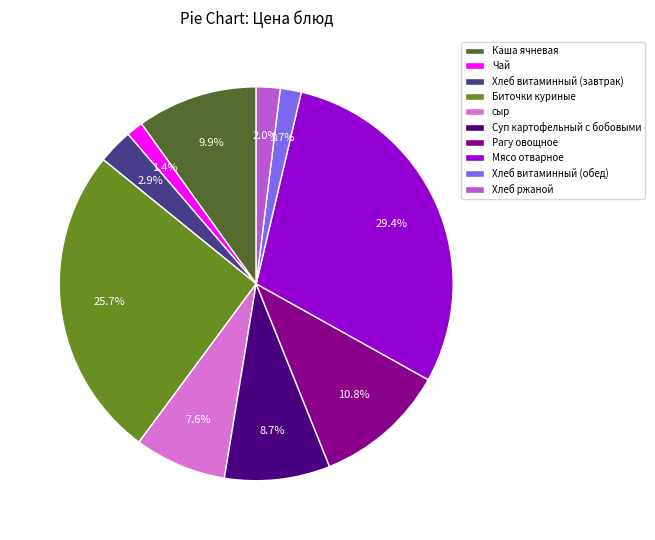

What is the largest slice in the pie chart?

Мясо отварное